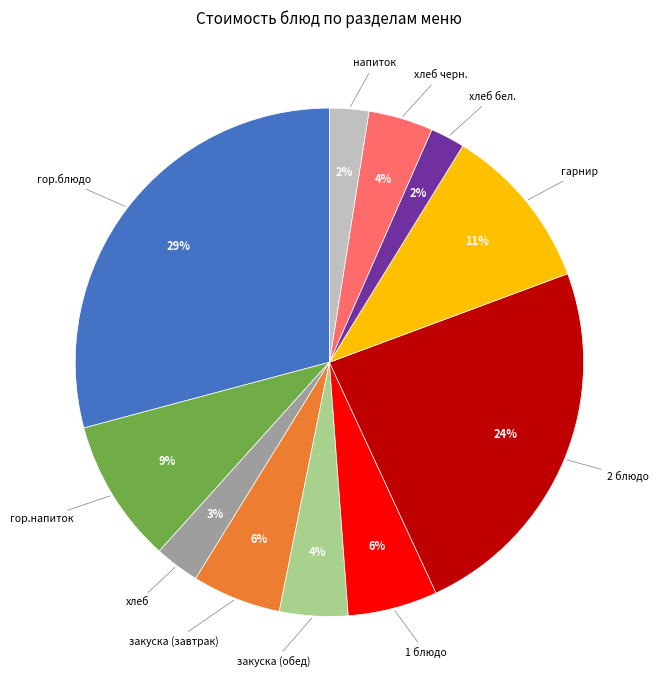

To the nearest percent, what is the average slice percentage?

9%